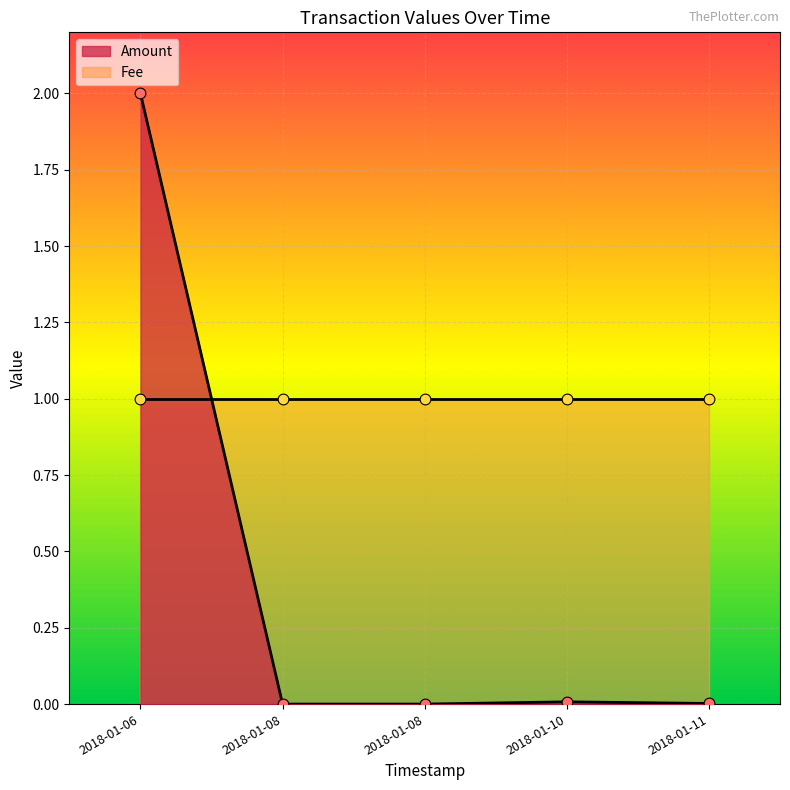

What are all the series names shown in the legend?

Amount, Fee